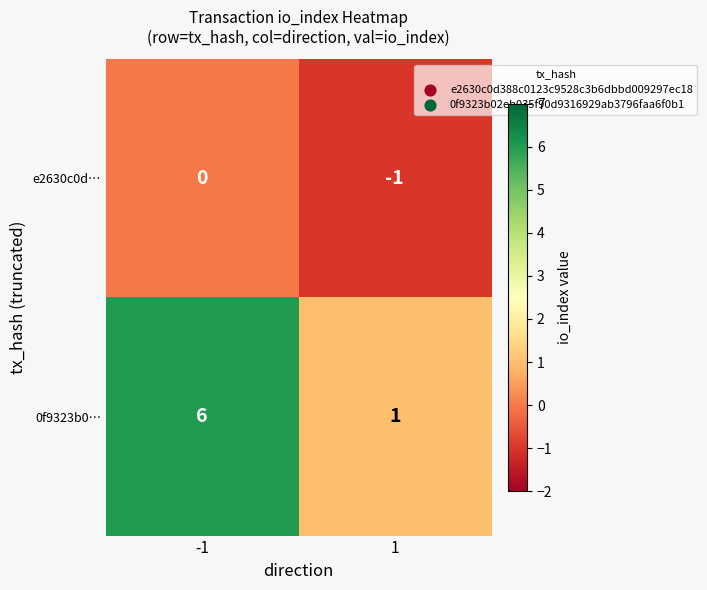

Which series has the largest range (max minus min)?

0f9323b0…